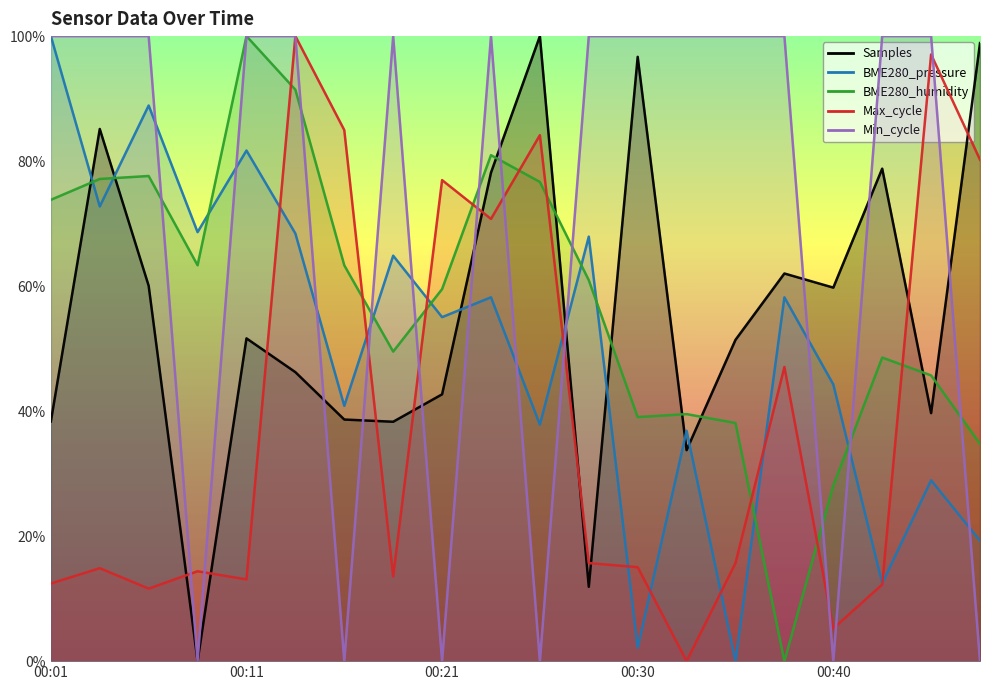

What is the label of the 1st point from the left?

00:01